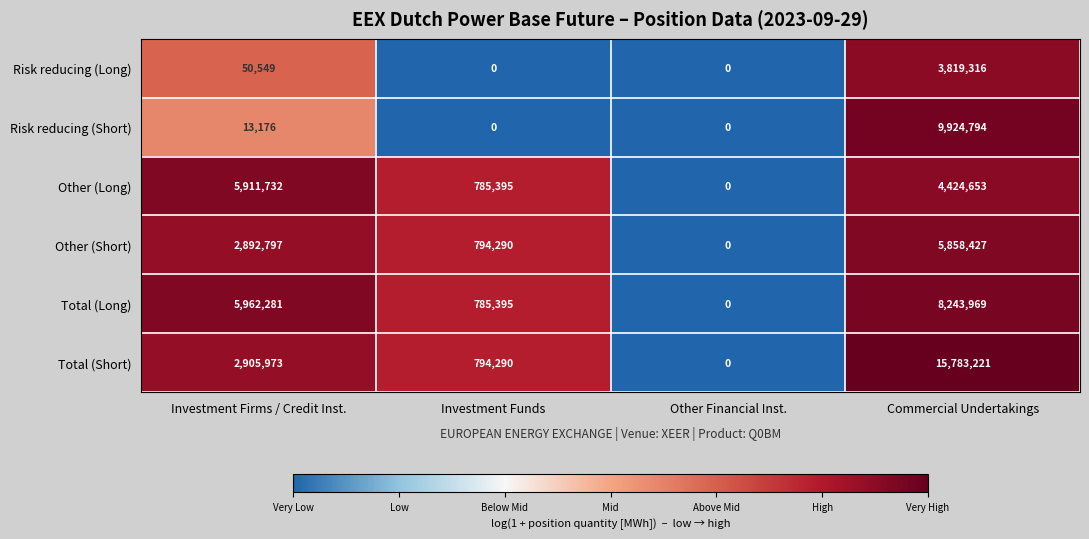

Rank the series by their maximum value, from highest to lowest.

Total (Short), Risk reducing (Short), Total (Long), Other (Long), Other (Short), Risk reducing (Long)